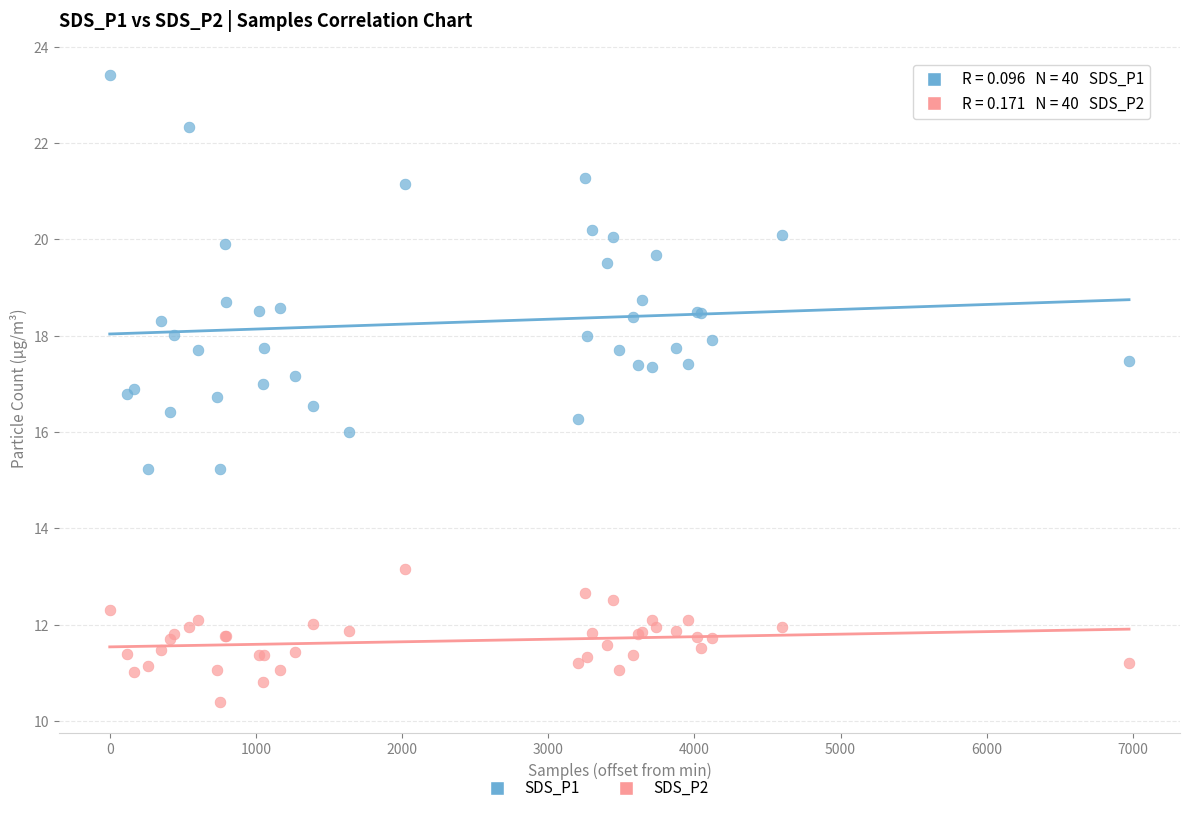

Which series contains the highest Y value?

SDS_P1